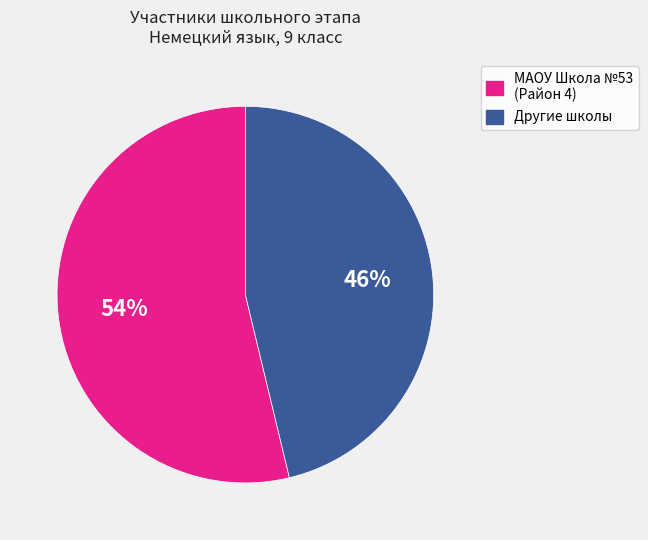

Count the number of slices in the pie.

2